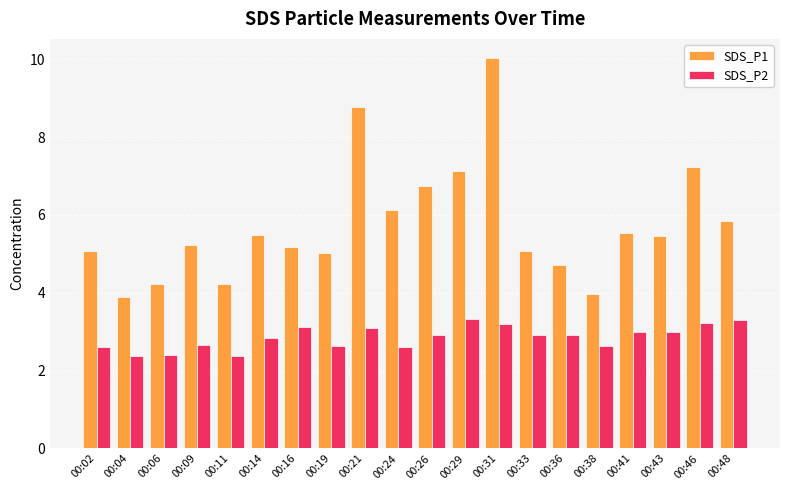

Between 00:09 and 00:26, which series saw the biggest shift?

SDS_P1